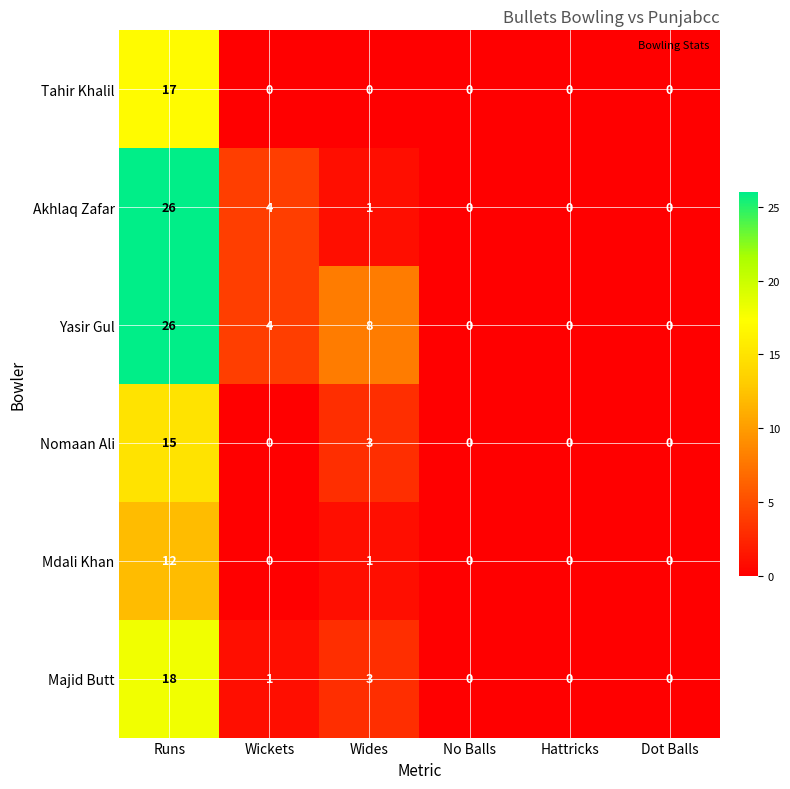

Where does the Yasir Gul series first go above 4?

Runs